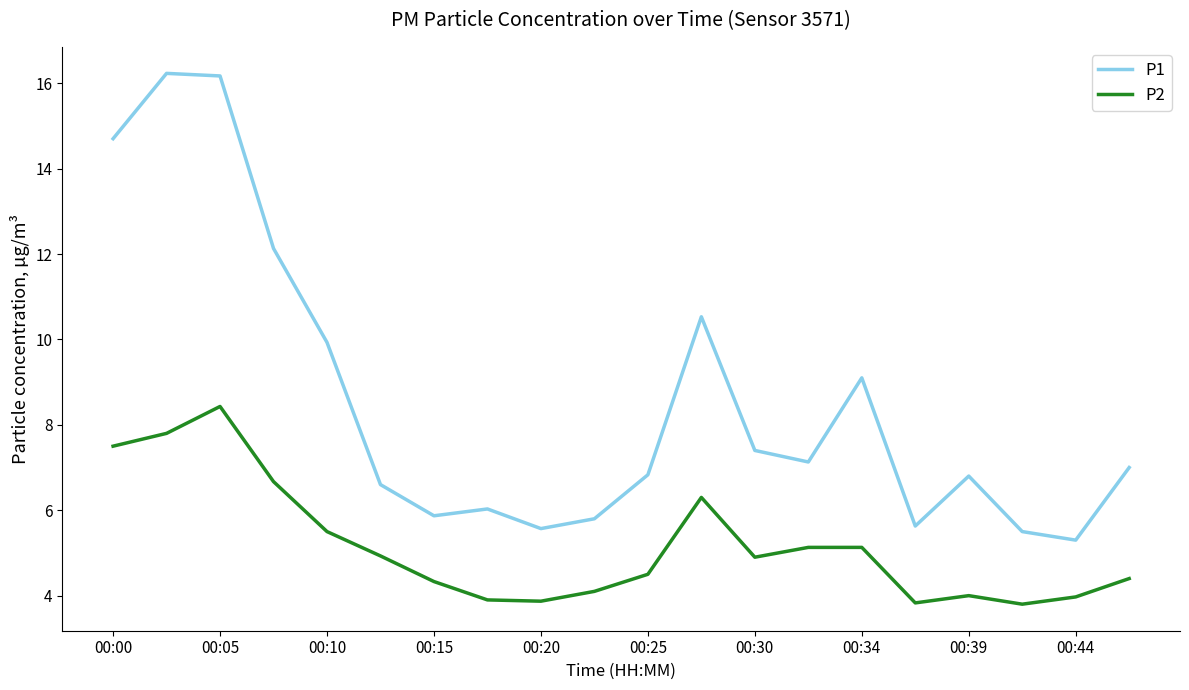

What is the greatest value displayed?

16.2